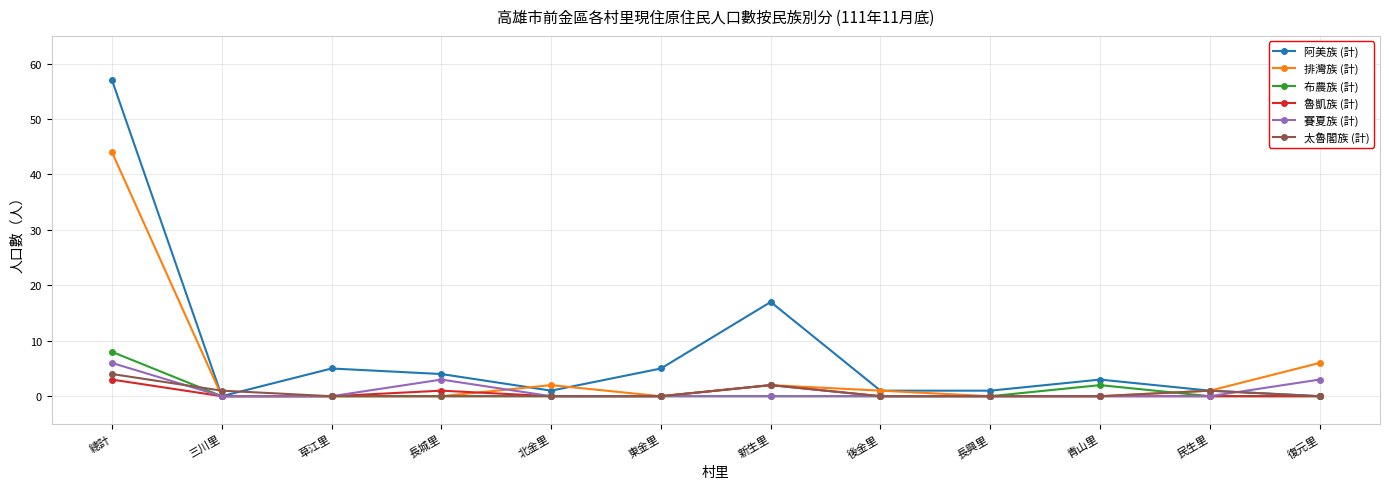

What is the difference between the maximum and second lowest values in the 阿美族 (計) series?

57